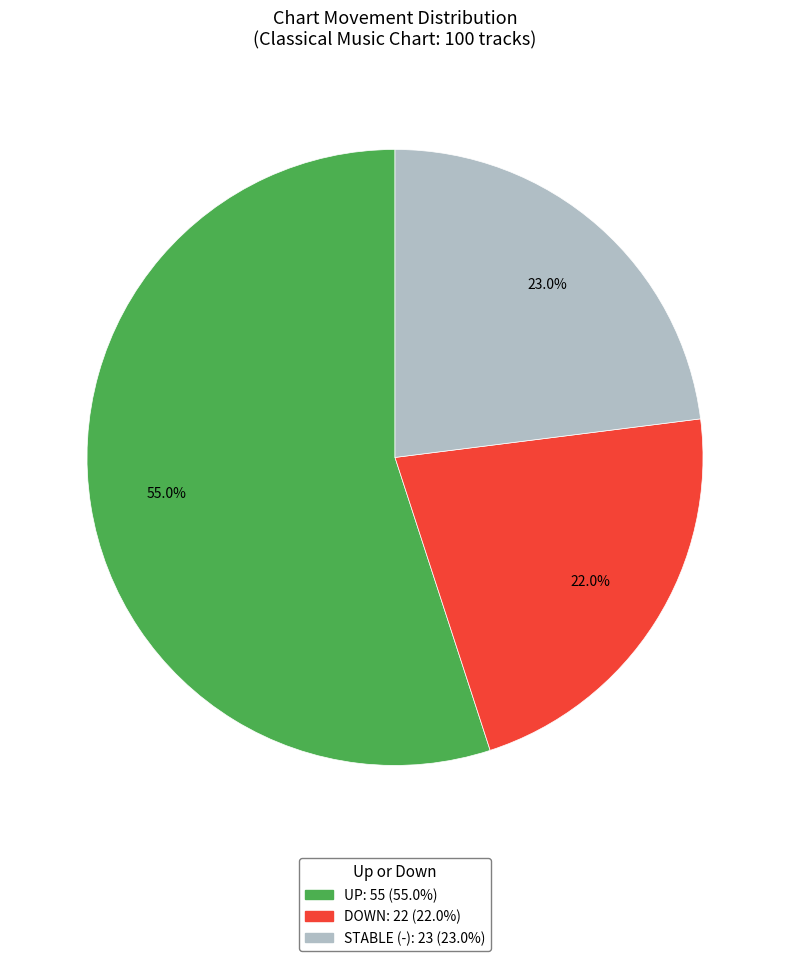

Does any single category account for the majority?

Yes